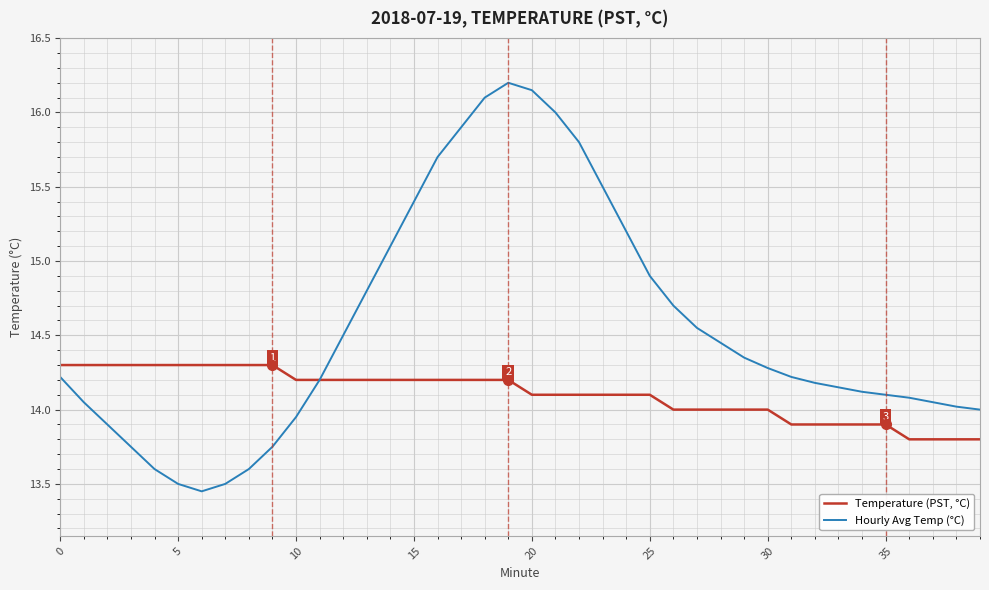

Which series has the widest spread of values?

Hourly Avg Temp (°C)